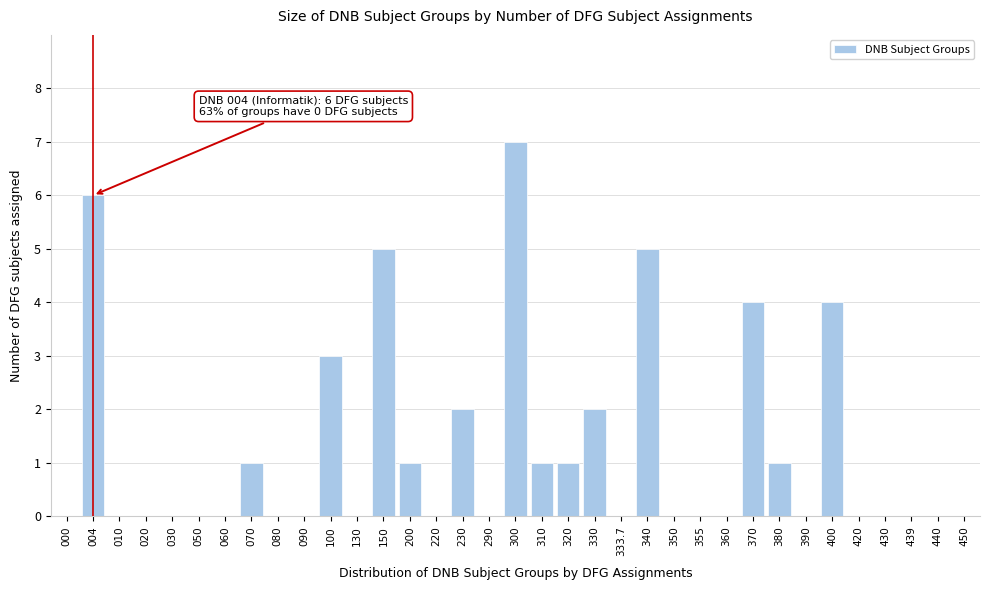

What is the change in value from 150 to 440?

-5